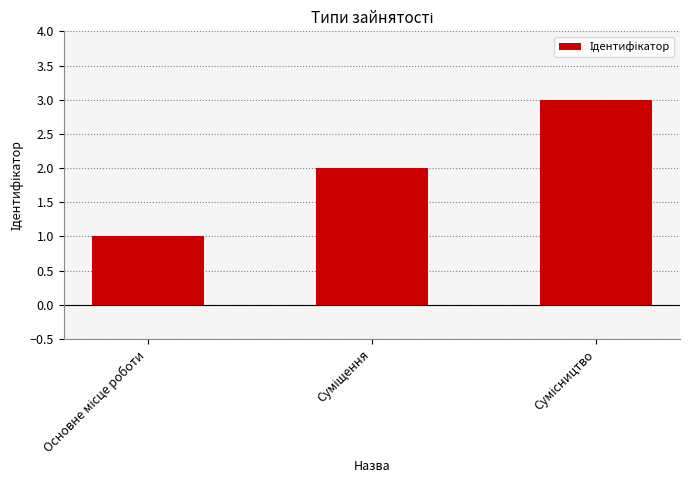

What is the value of the 2nd bar from the left?

2